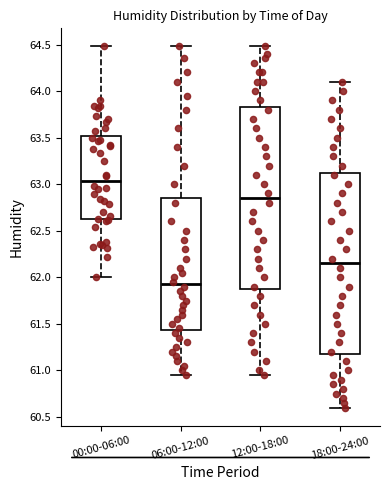

Which box has the highest median line?

00:00-06:00